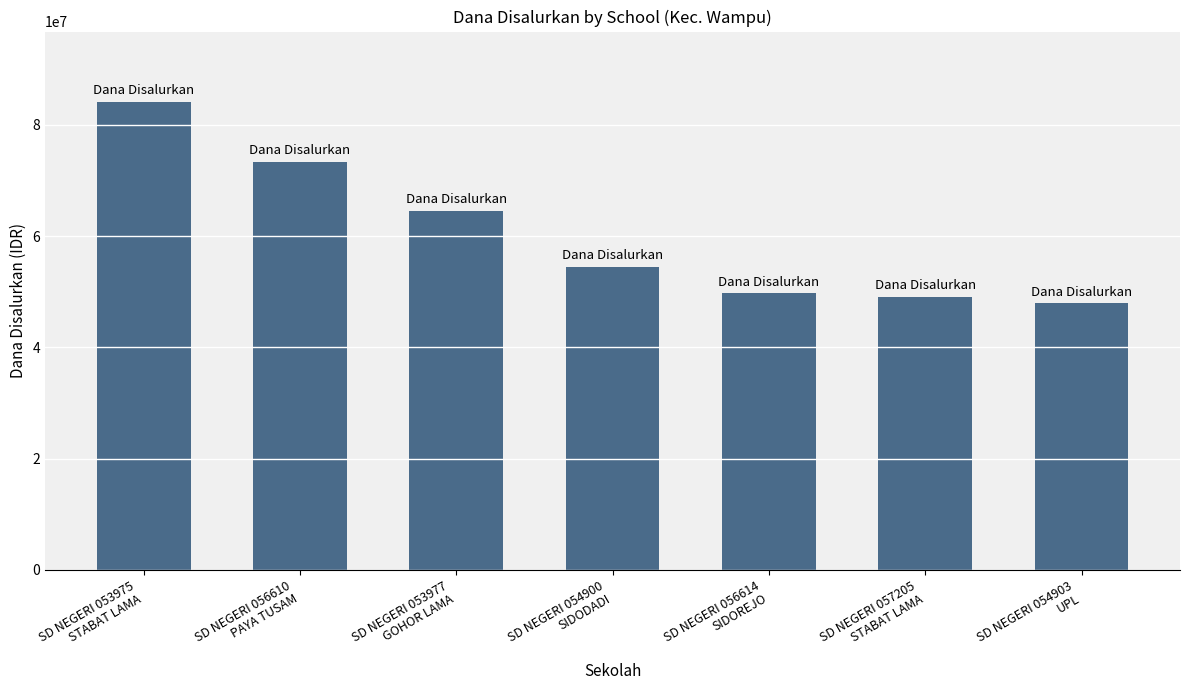

Where does the data first go above 54450000?

SD NEGERI 053975
STABAT LAMA